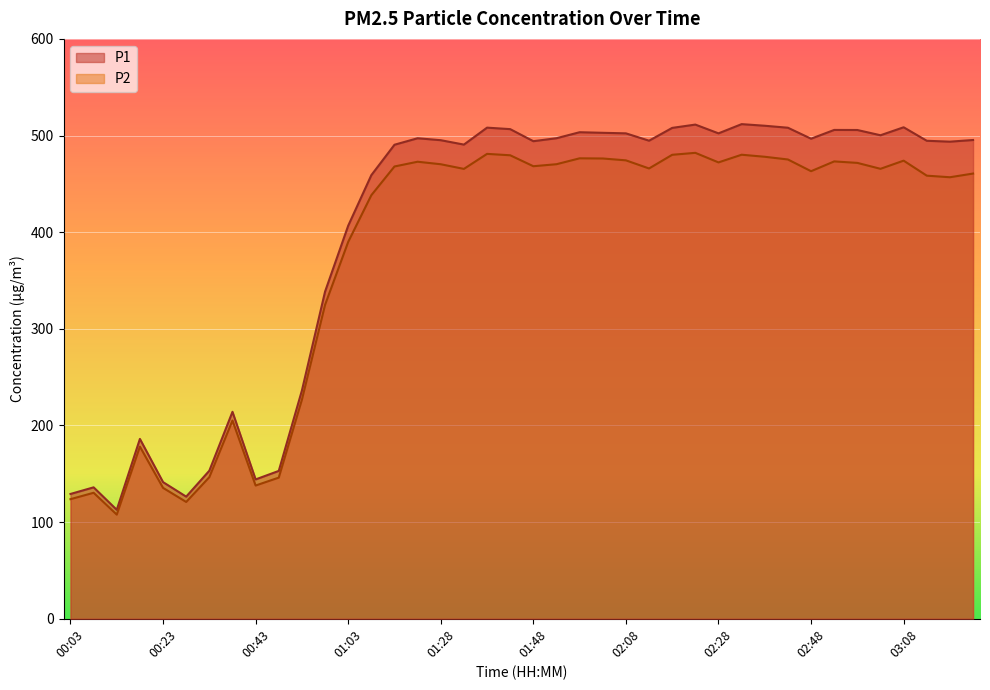

What is the maximum value for P1?

511.8